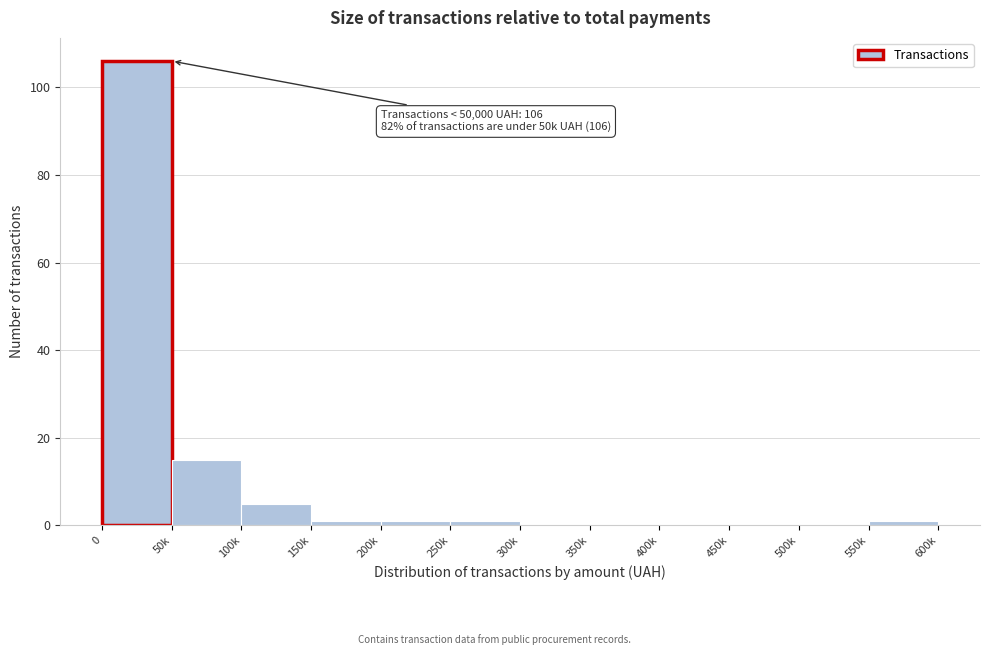

Reading right to left, extract all data points from this chart.

550k=1	500k=0	450k=0	400k=0	350k=0	300k=0	250k=1	200k=1	150k=1	100k=5	50k=15	0=106